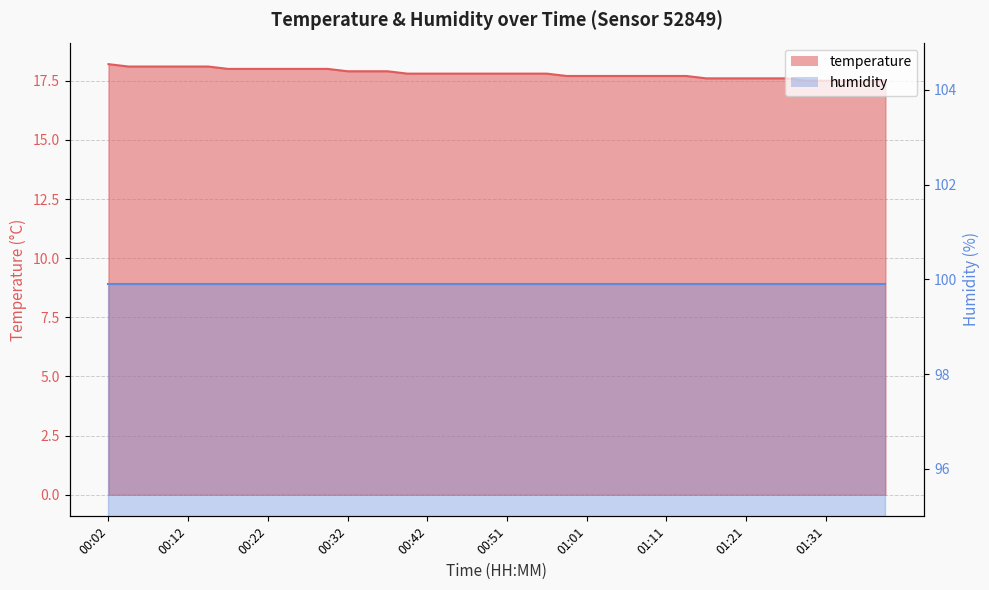

At which label is the value closest to 17?

01:28